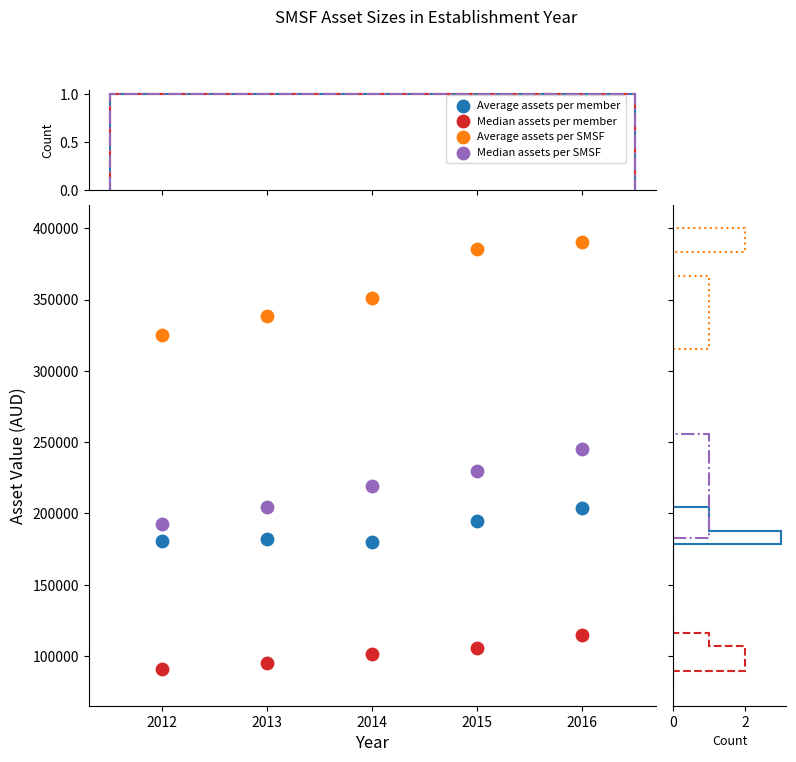

Across all series, what Y value is closest to 240775?

245432.5